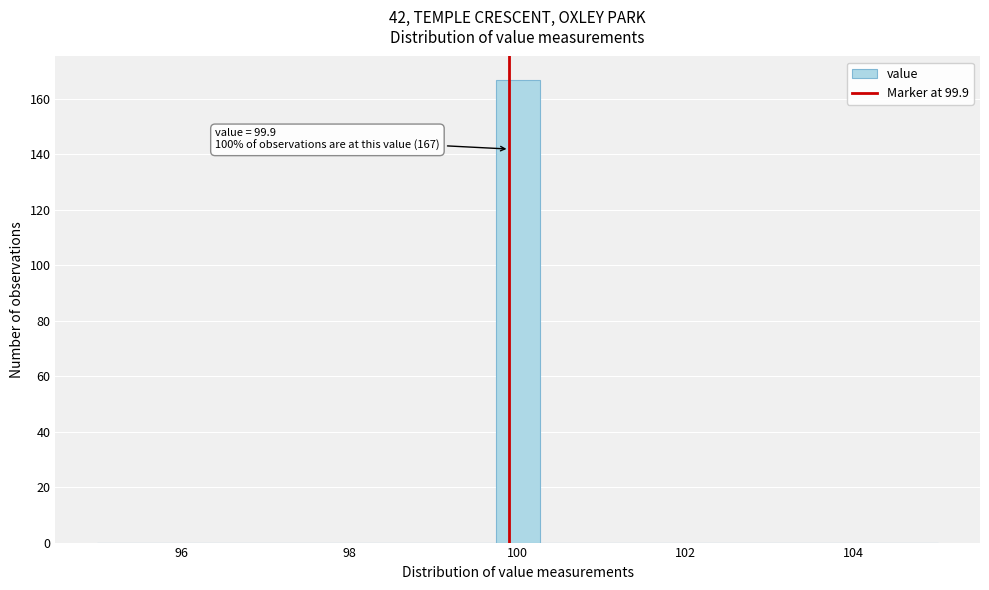

Around what value on the x-axis is the tallest bar? Give the approximate position of its centre, as read against the axis.

100.0